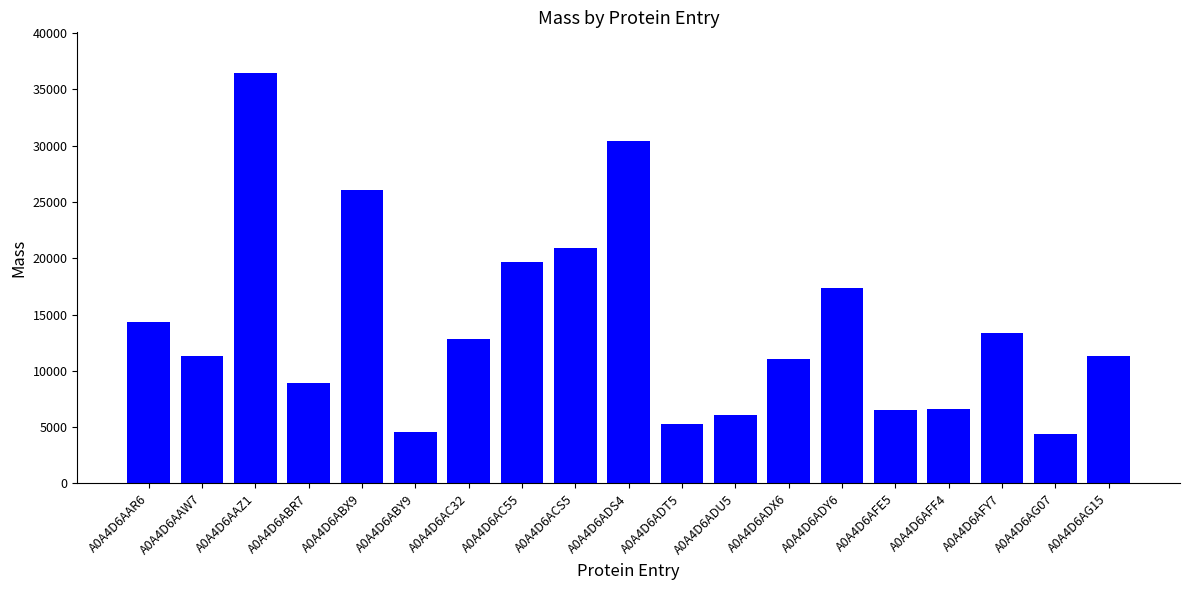

What position from the right is A0A4D6ADX6?

7